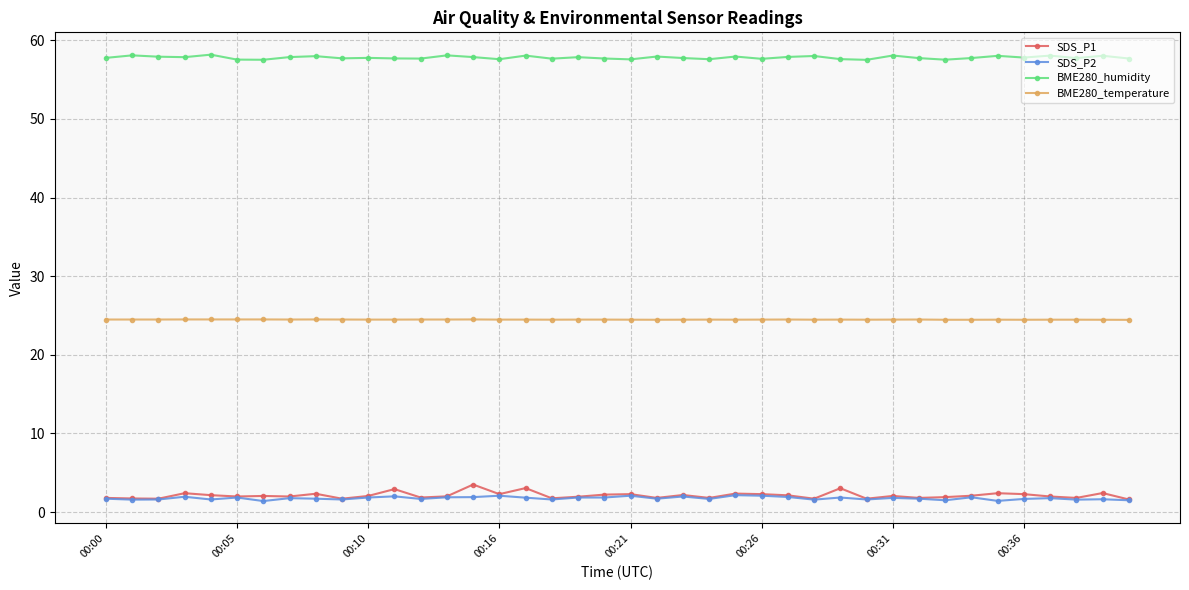

True or false: BME280_temperature has more than 1 interior local peaks.

True